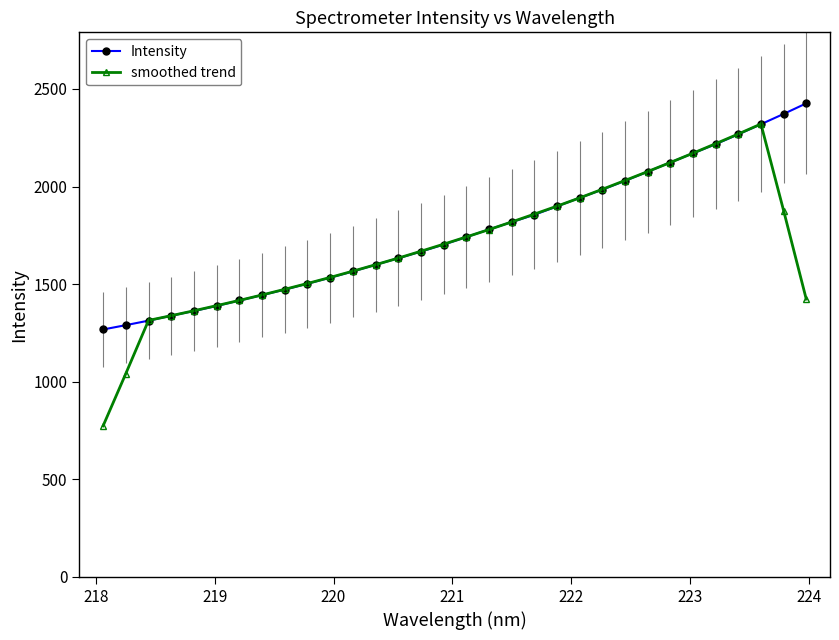

What is the highest value of the smoothed trend series?

2320.3